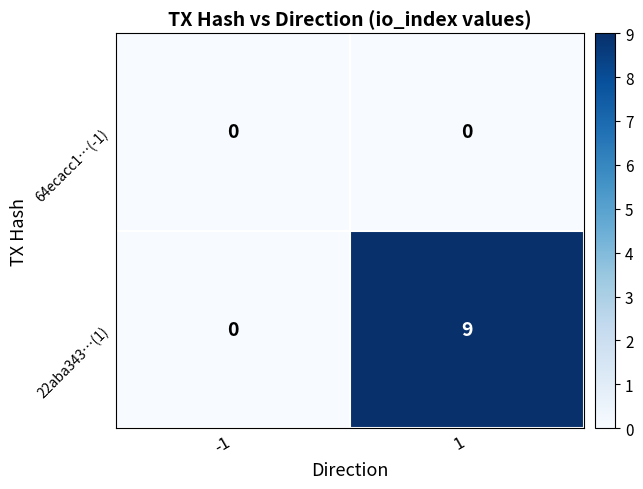

Reading left to right, extract all data points from this chart.

64ecacc1…(-1): -1=0	1=0
22aba343…(1): -1=0	1=9